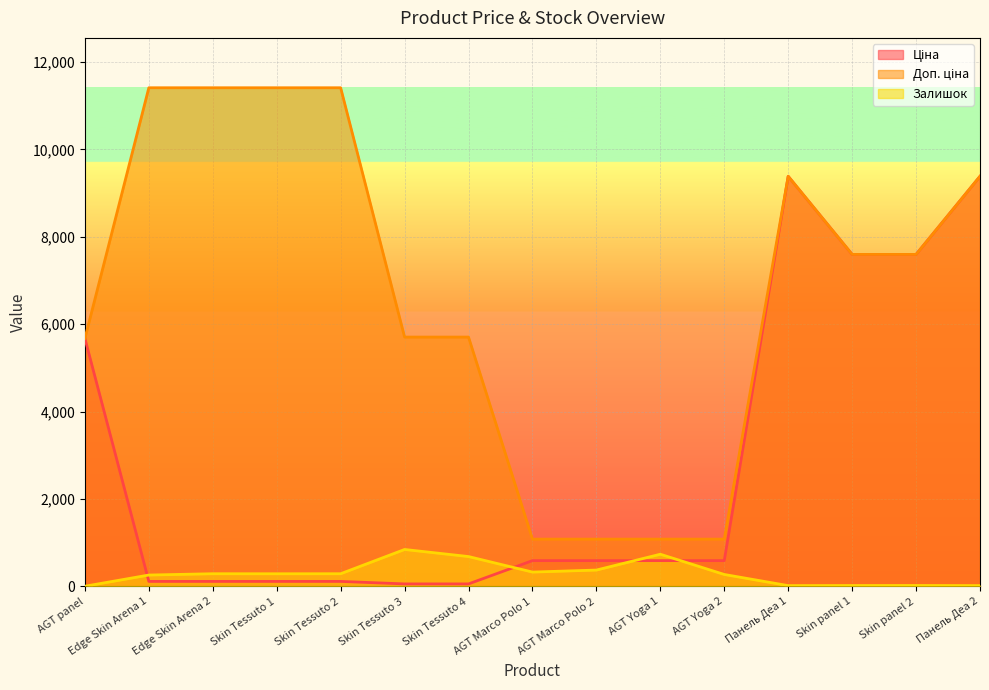

What is the maximum value shown in the chart?

11410.0